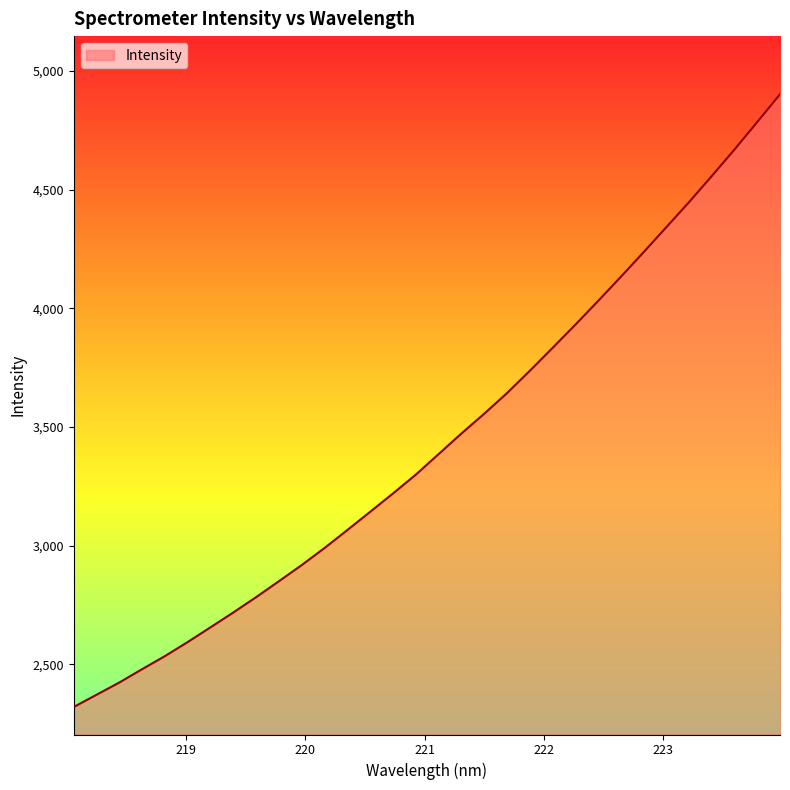

What is the difference between the maximum and minimum values?

2580.9